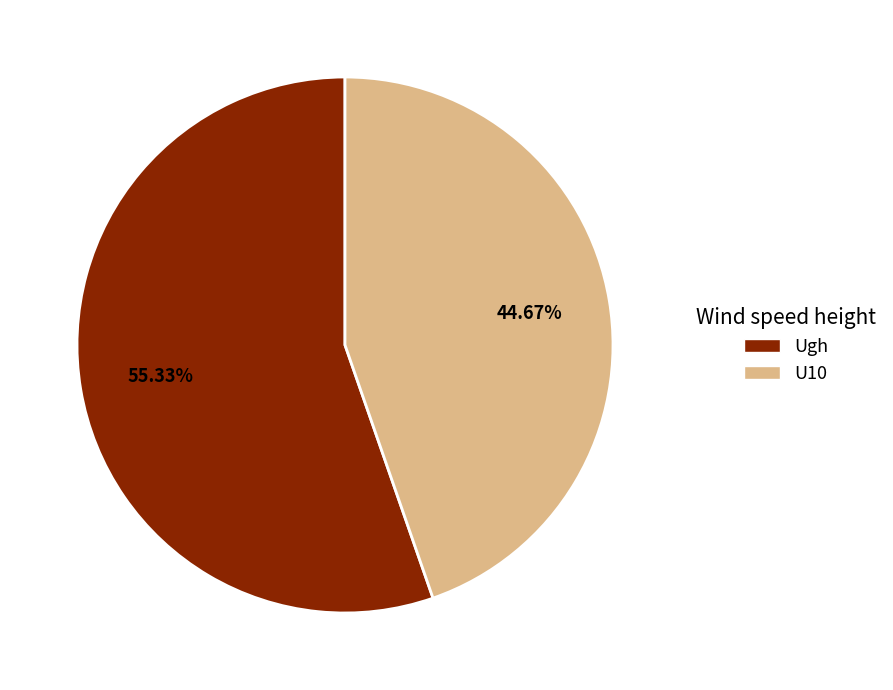

Count the number of slices in the pie.

2